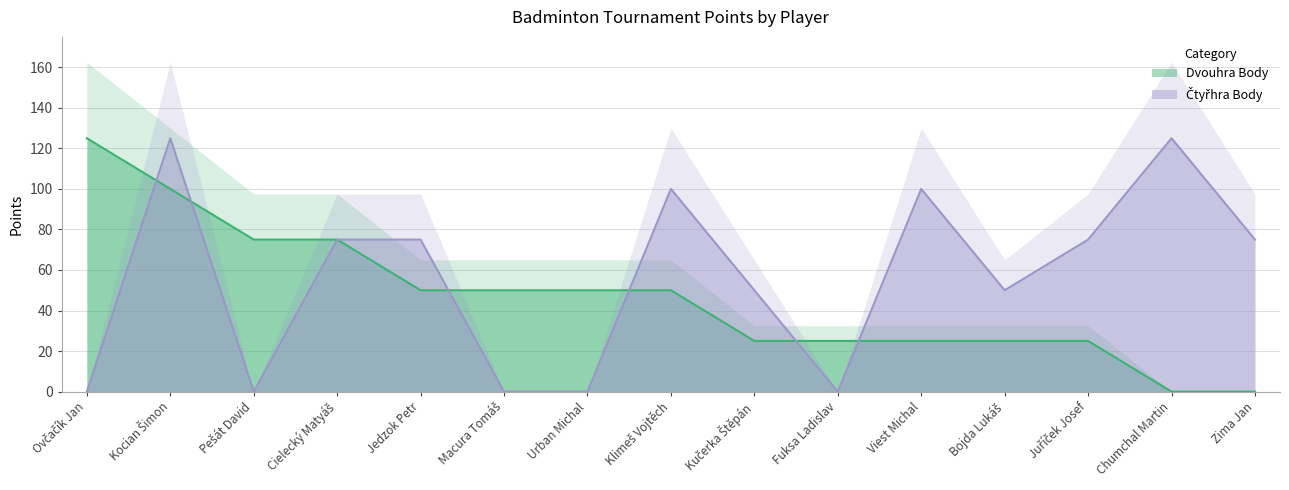

What is the difference between the maximum and minimum values in the Čtyřhra Body series?

125